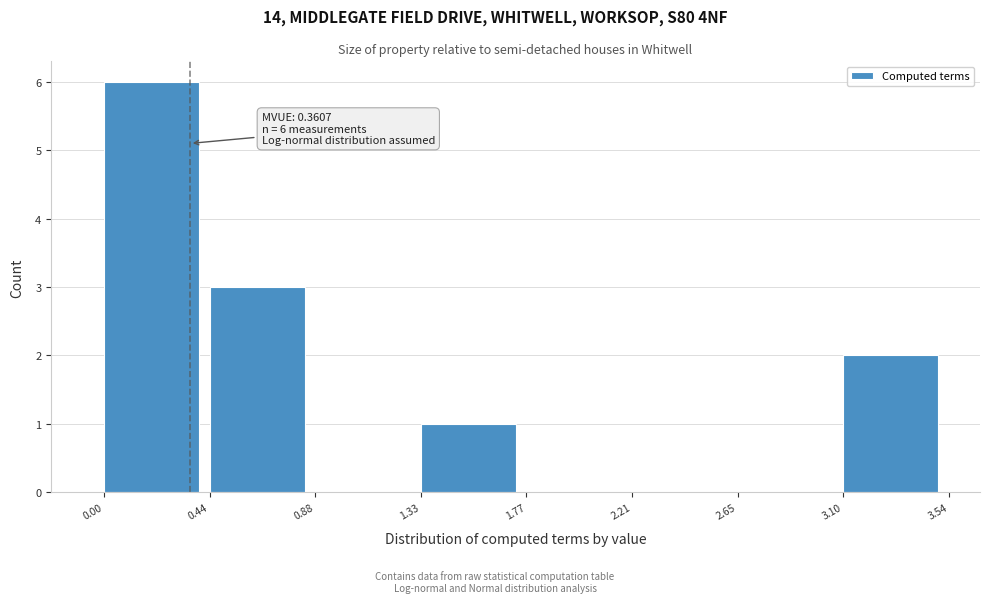

Over which range of the x-axis is the bar tallest?

0.00 to 0.44